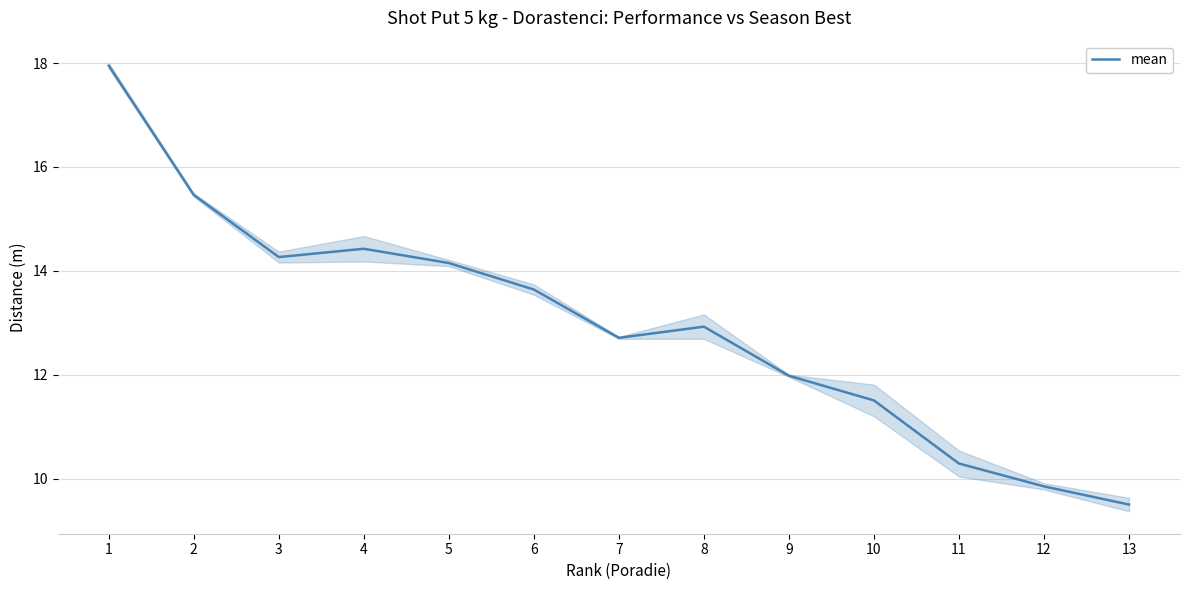

Is it true that the value at 9 is 12.0?

True